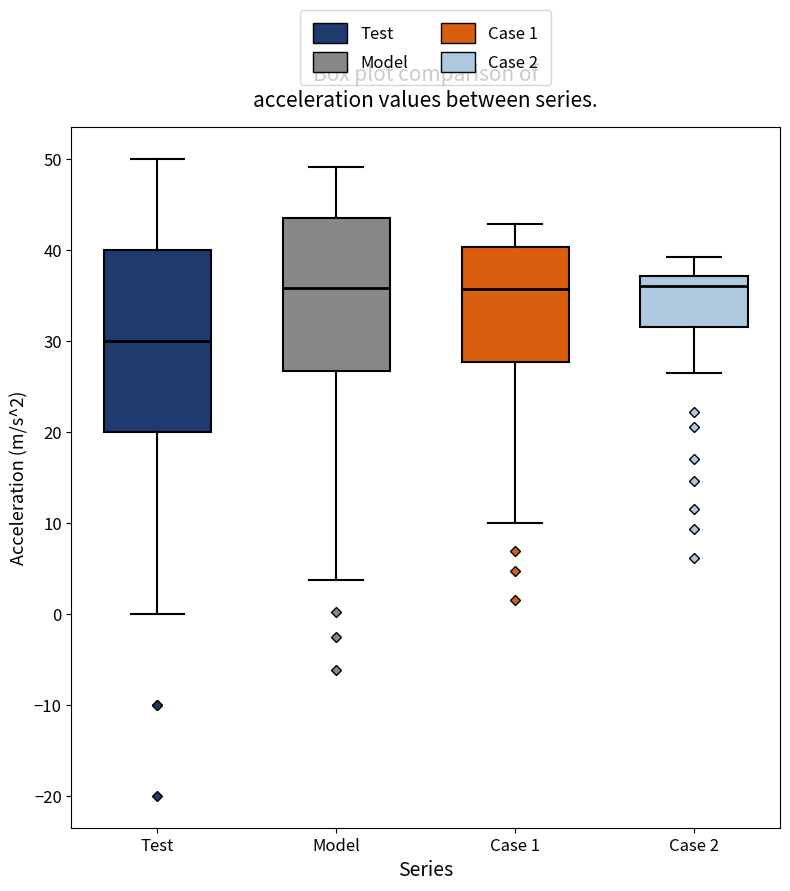

Reading left to right, read every box against the y-axis: the position of its median line, the range the box covers, and the ends of its whiskers. The values are not printed on the chart, so give them approximately, as read against the axis.

Test: median 30, box 20 to 40, whiskers 0 to 50
Model: median 36, box 27 to 44, whiskers 4 to 49
Case 1: median 36, box 28 to 40, whiskers 10 to 43
Case 2: median 36, box 32 to 37, whiskers 26 to 39